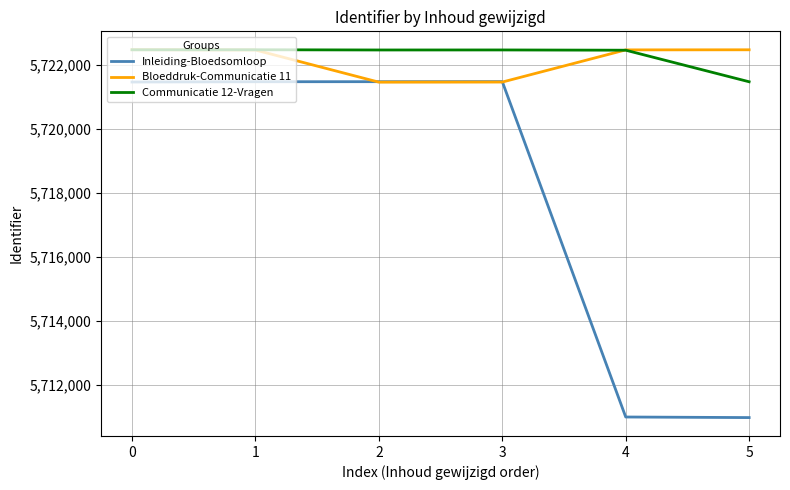

How many intersections are there between Inleiding-Bloedsomloop and Bloeddruk-Communicatie 11?

2